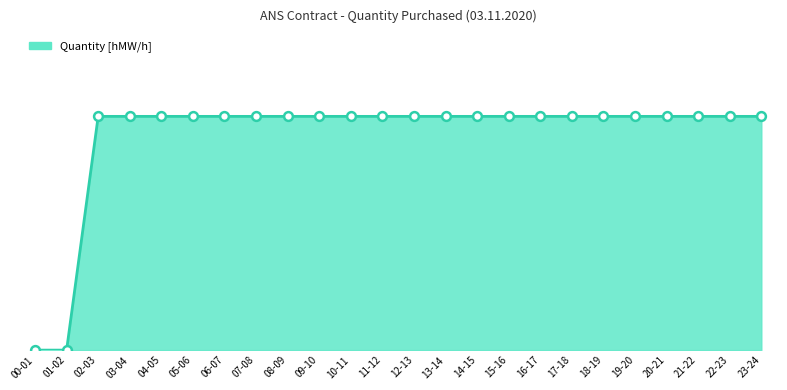

What is the ratio of the value at 15-16 to the value at 02-03?

1.0